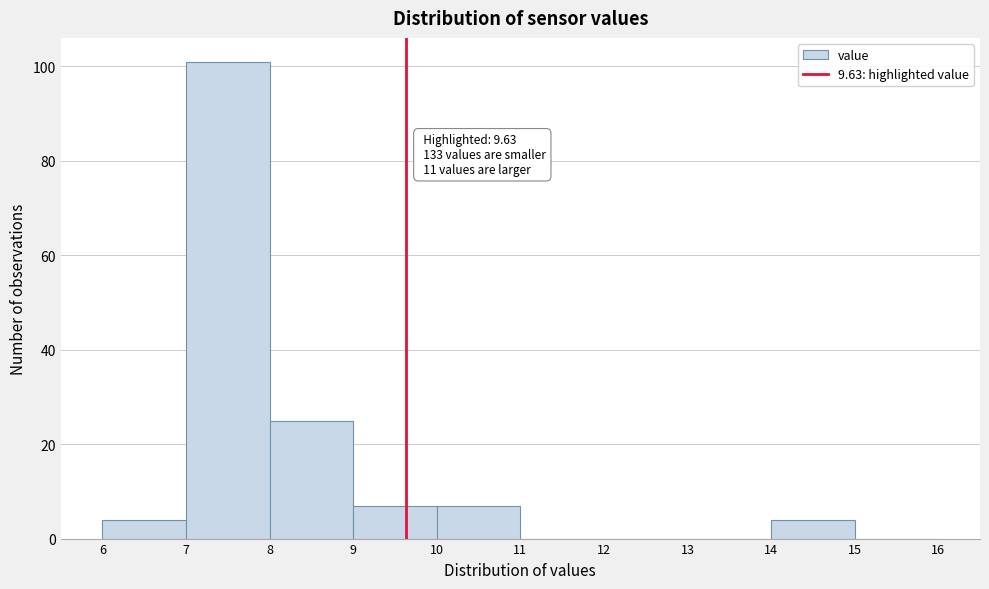

Which range on the x-axis has the tallest bar?

7 to 8